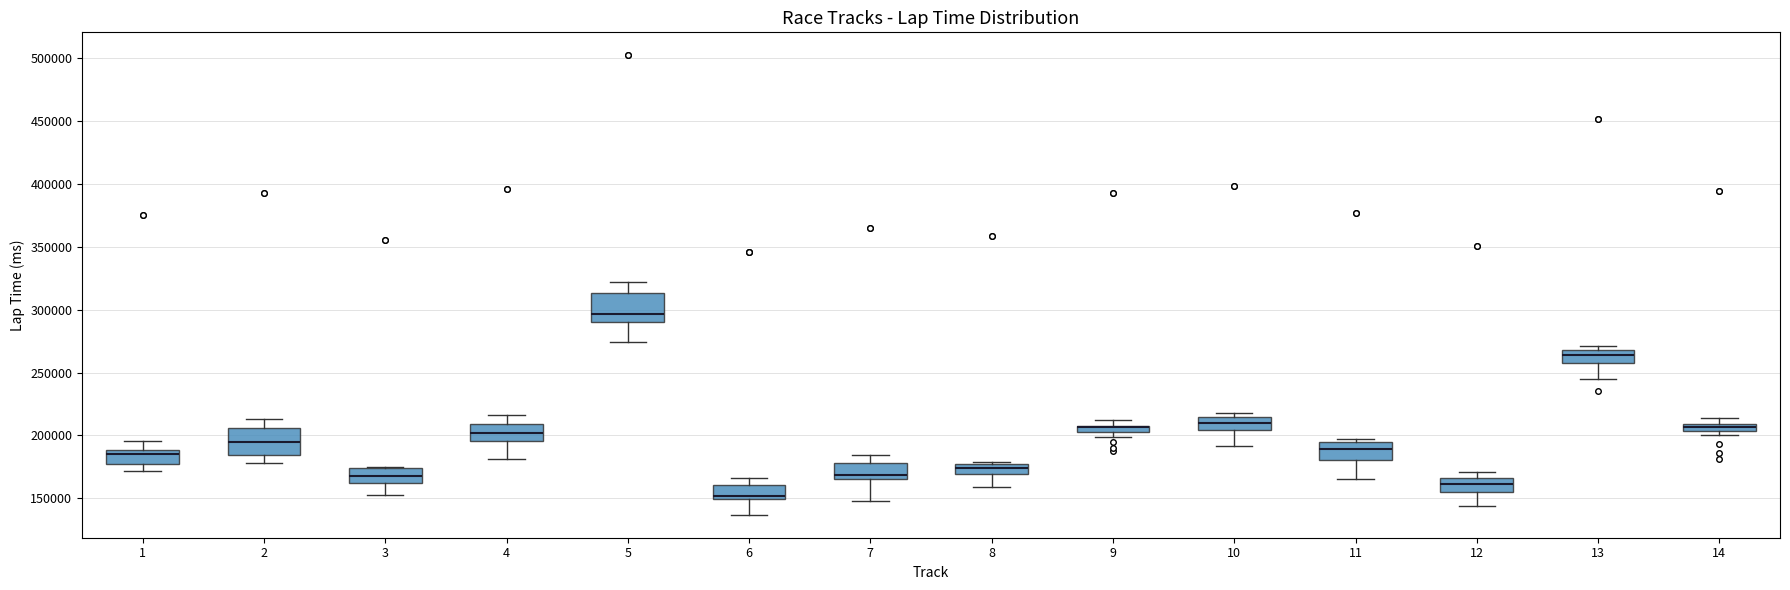

Where does the lower whisker of the box at x = 8 end on the y-axis? The values are not printed on the chart, so give them approximately, as read against the axis.

160000